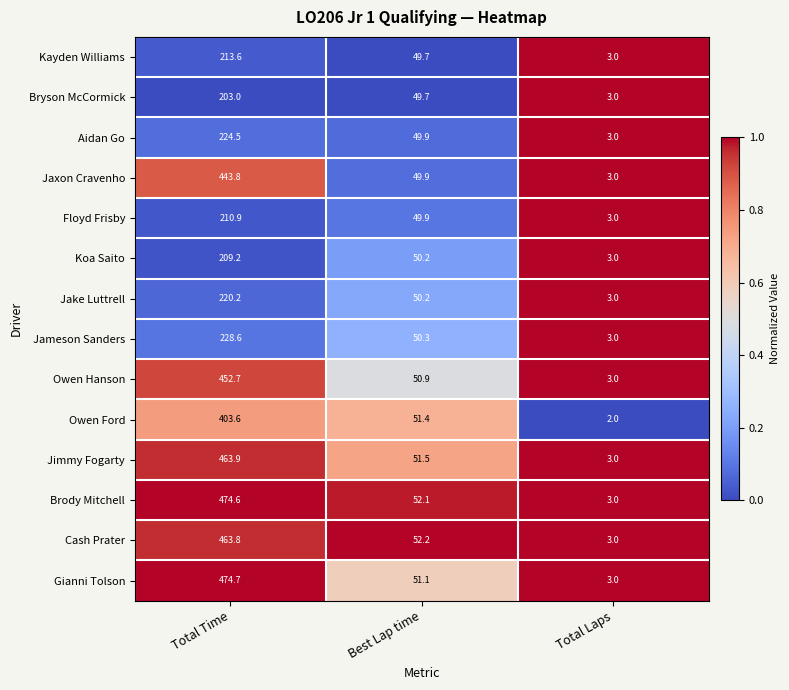

Between Best Lap time and Total Laps, which series saw the biggest shift?

Owen Ford